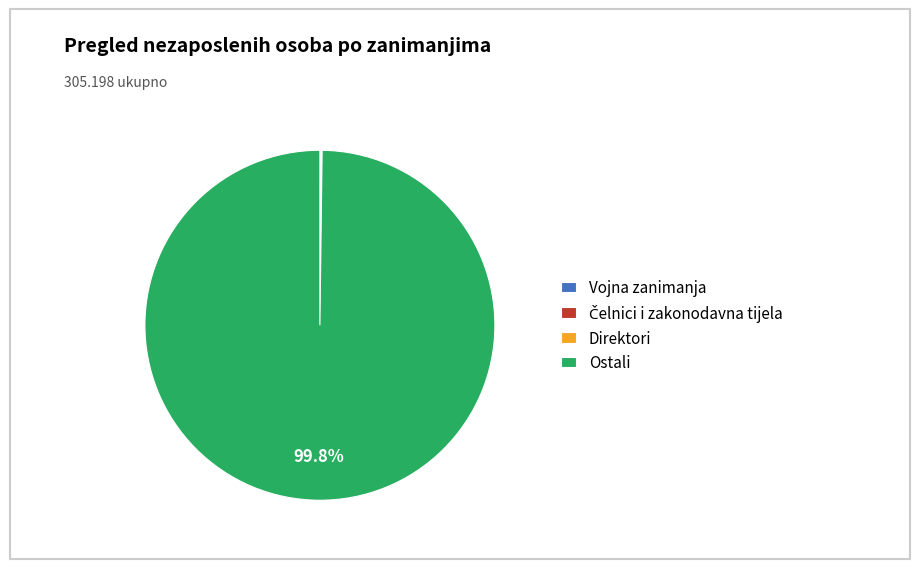

Is there a majority slice in this chart?

Yes